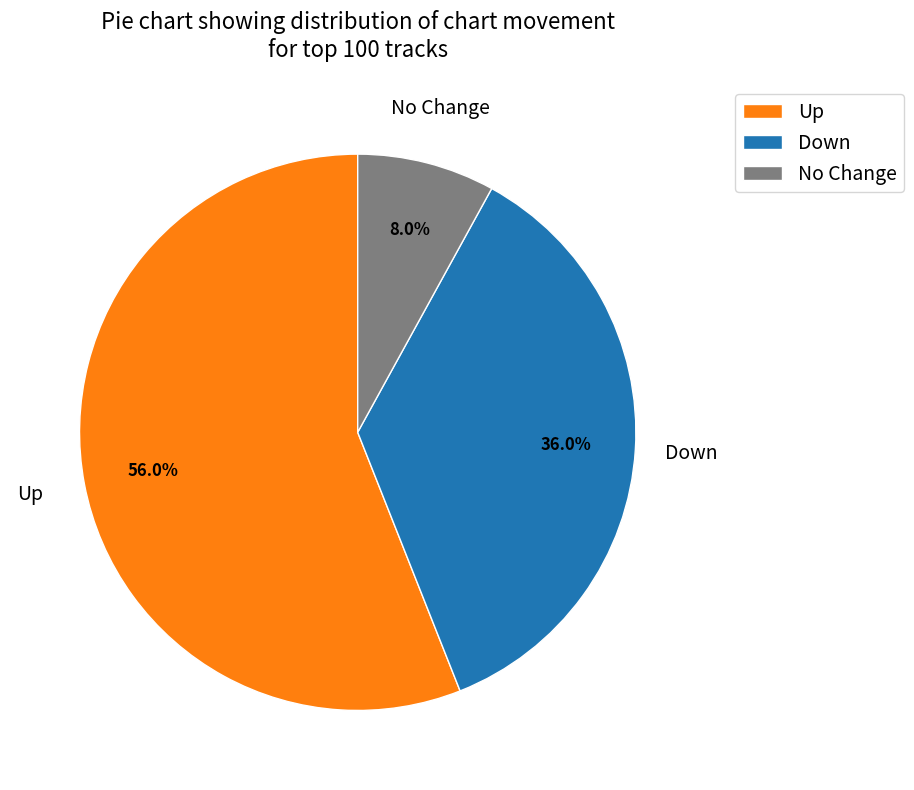

Combined, what portion of the pie is Down and Up?

92.0%